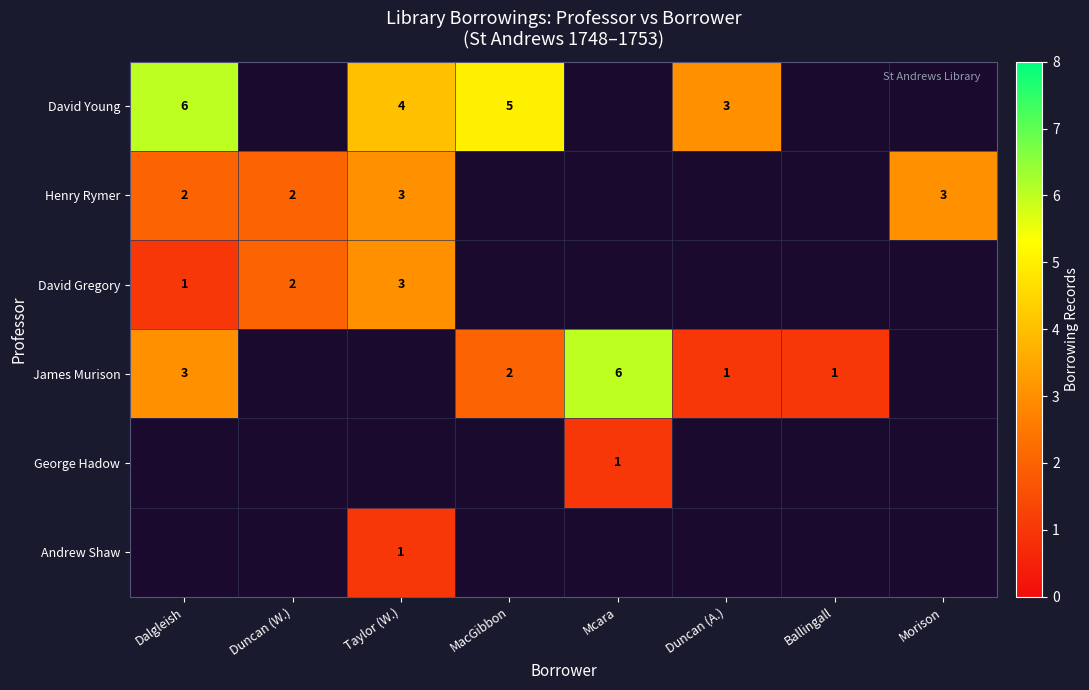

The value of David Young at Dalgleish is 6. True or false?

True